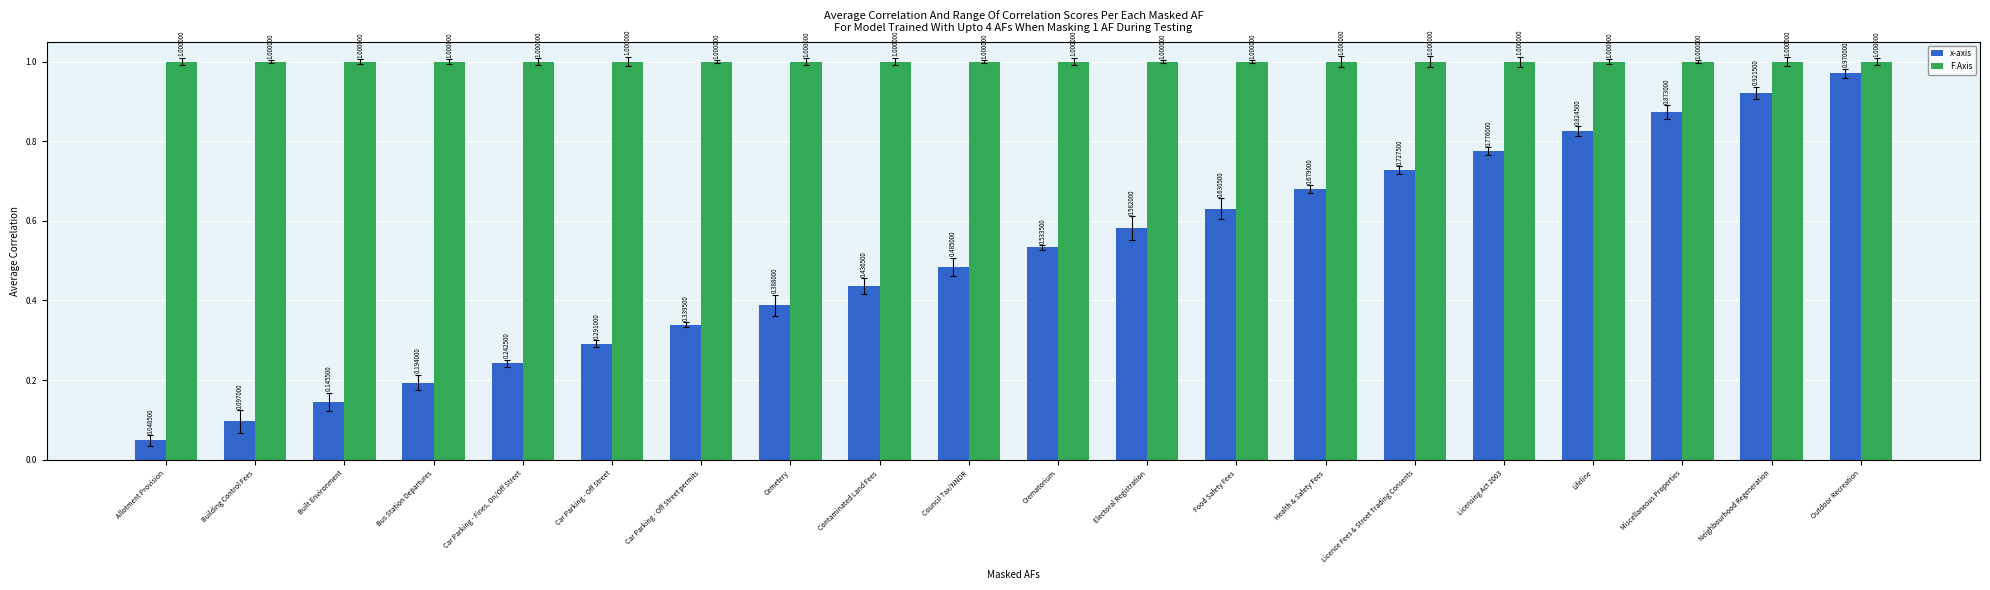

Which label corresponds to the smallest value in the chart?

Allotment Provision